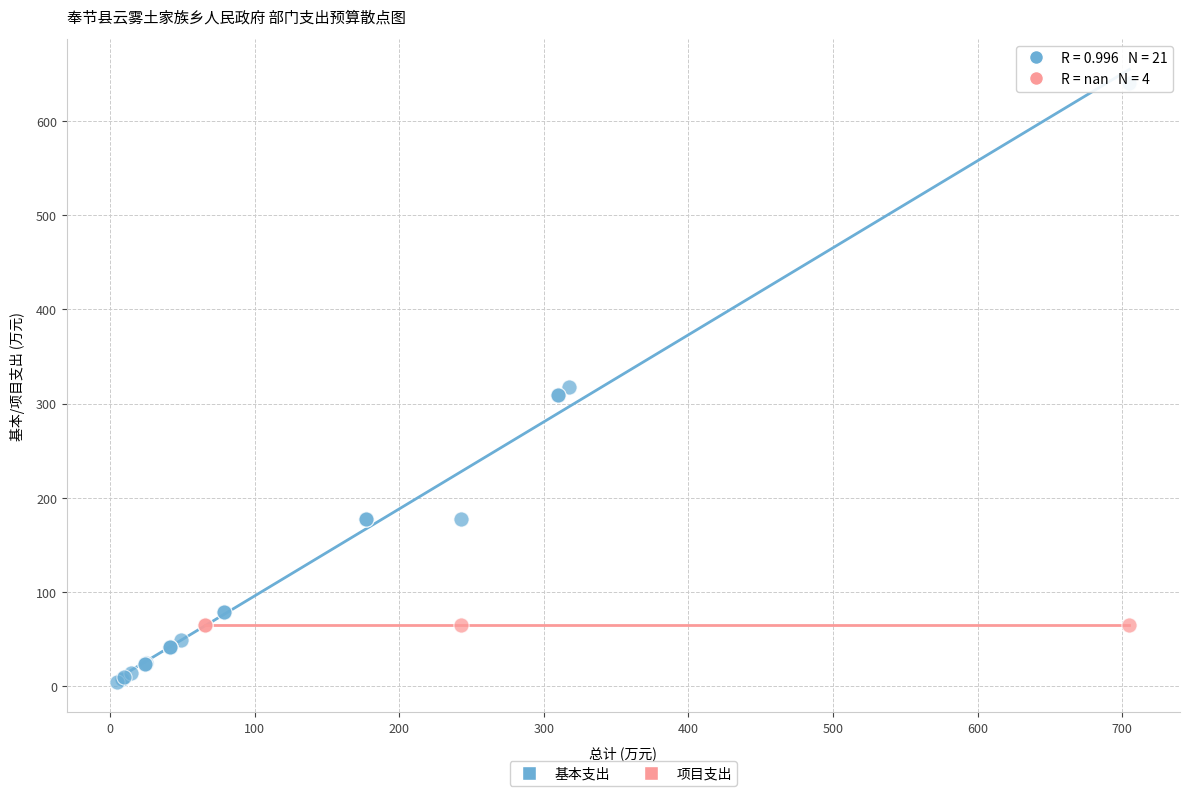

Which series contains the lowest Y value?

基本支出